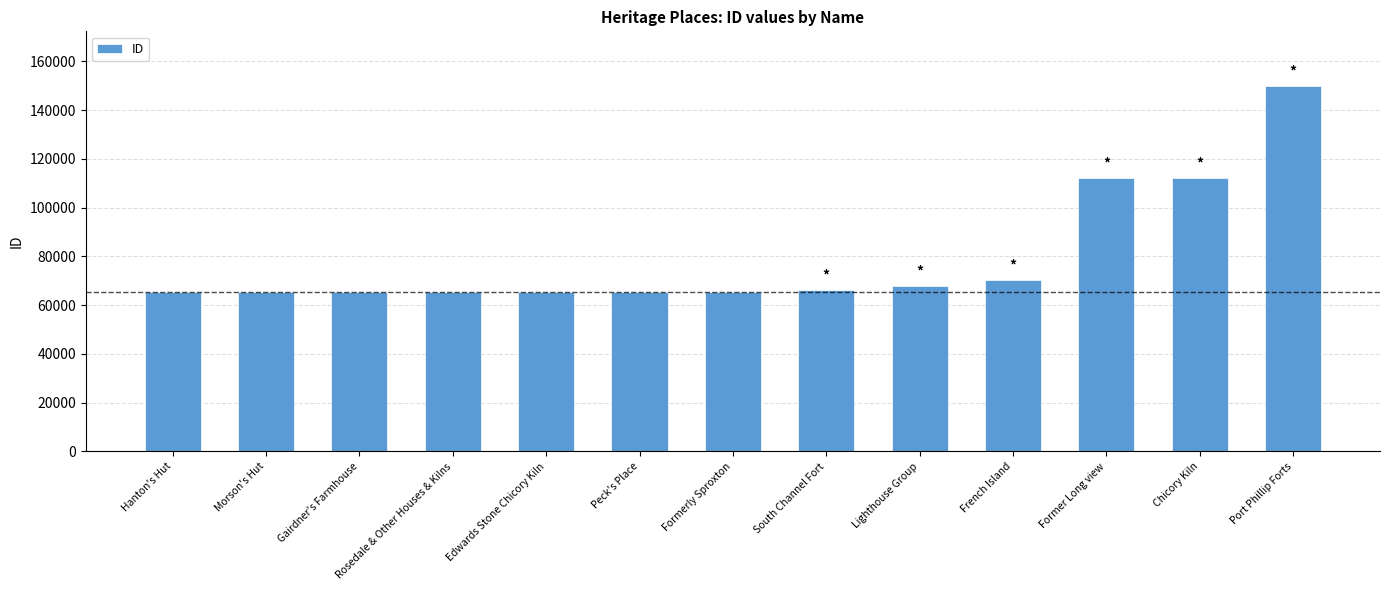

Approximately how many times larger is the value at Former Long view compared to Formerly Sproxton?

1.7